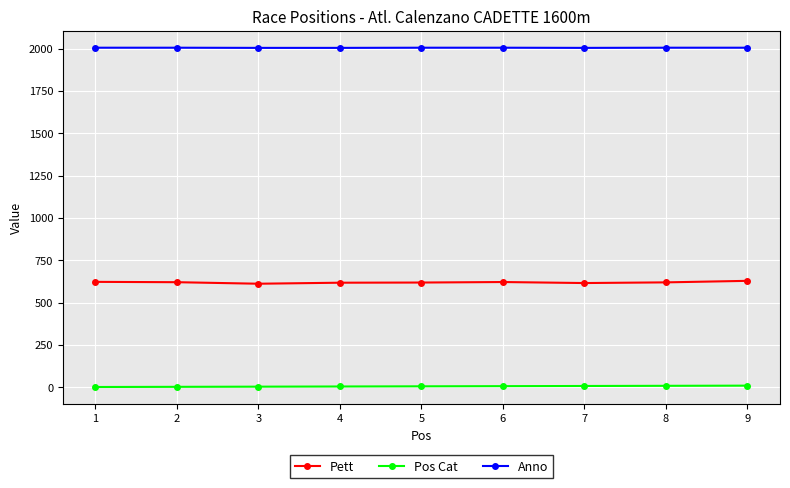

True or false: Pett and Anno intersect in this chart.

False